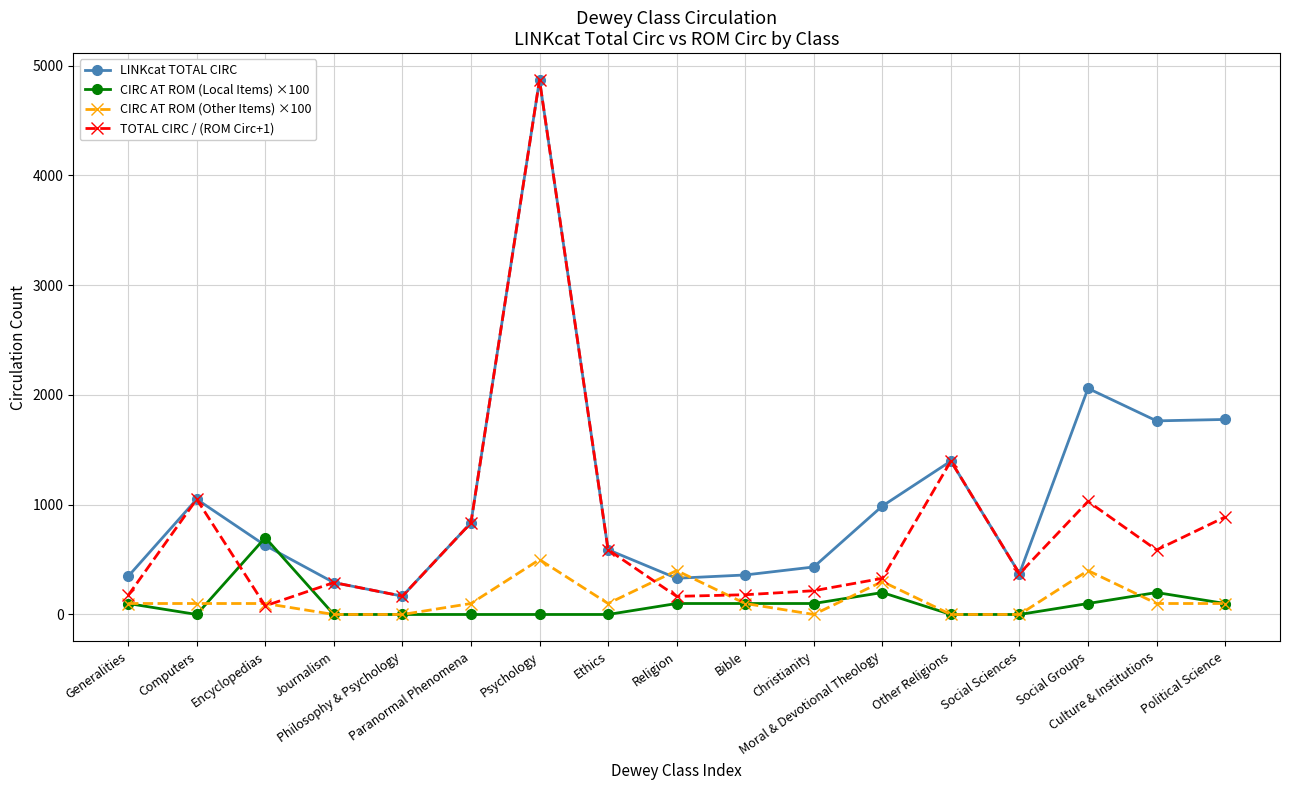

Which series has the largest range (max minus min)?

TOTAL CIRC / (ROM Circ+1)